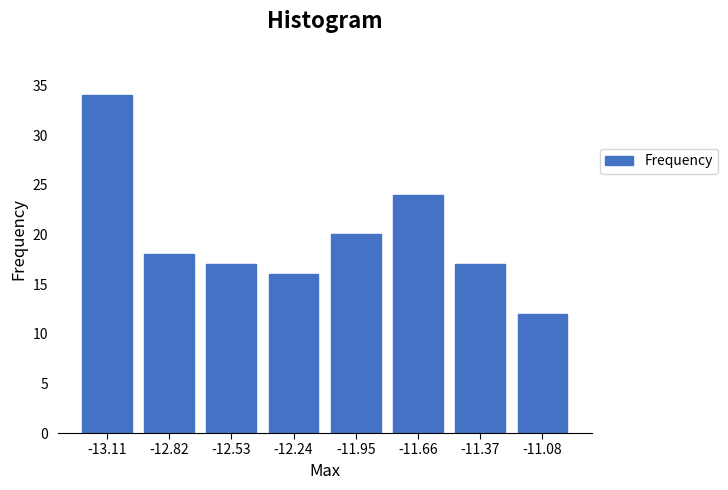

Reading left to right, transcribe all the data shown in this chart.

-13.11=34	-12.82=18	-12.53=17	-12.24=16	-11.95=20	-11.66=24	-11.37=17	-11.08=12